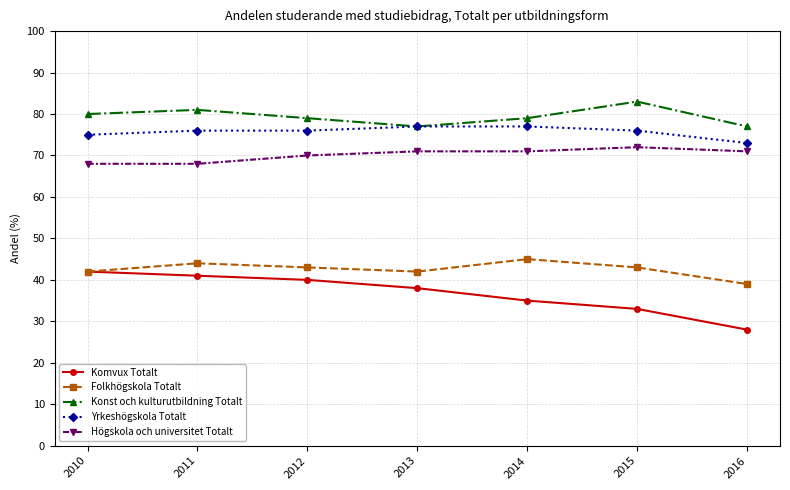

What is the total value across all series at 2016?

288